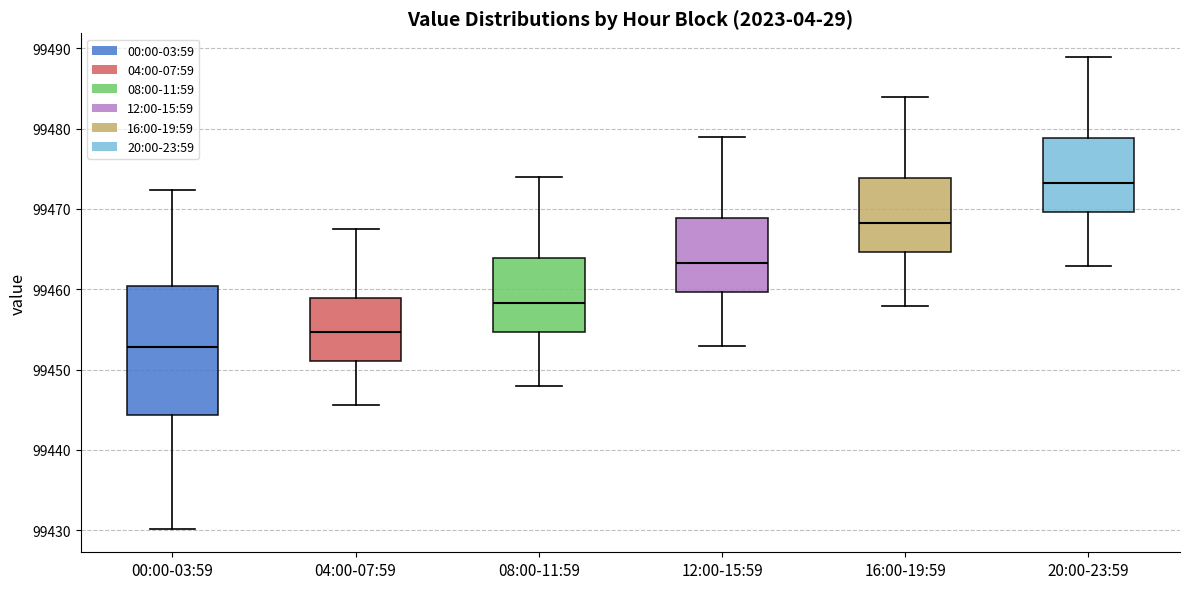

Which box is the tallest, from its lower edge to its upper edge?

00:00-03:59